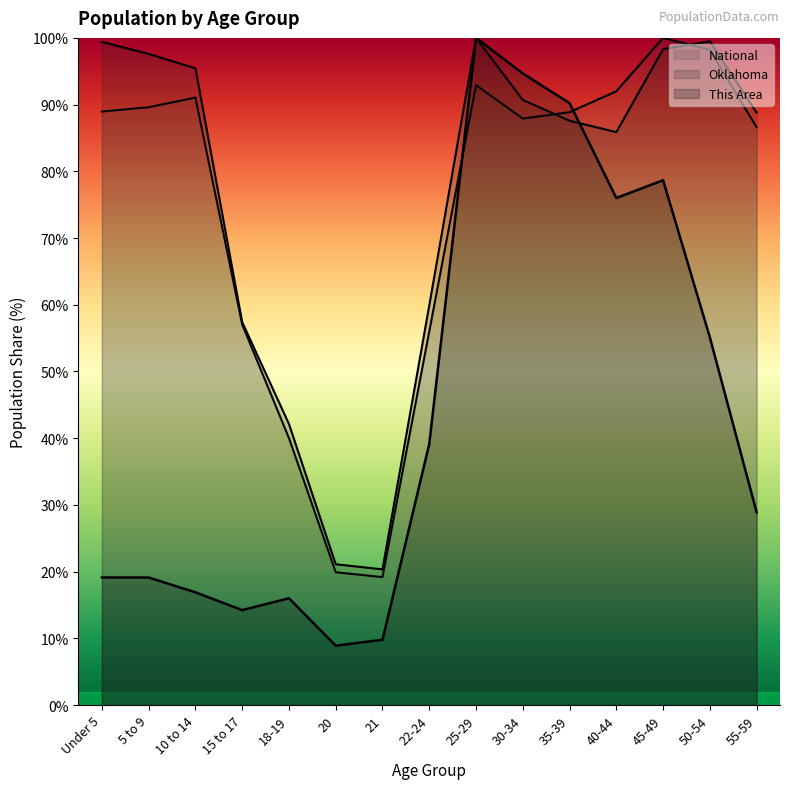

Where is the first local maximum for Oklahoma?

25-29